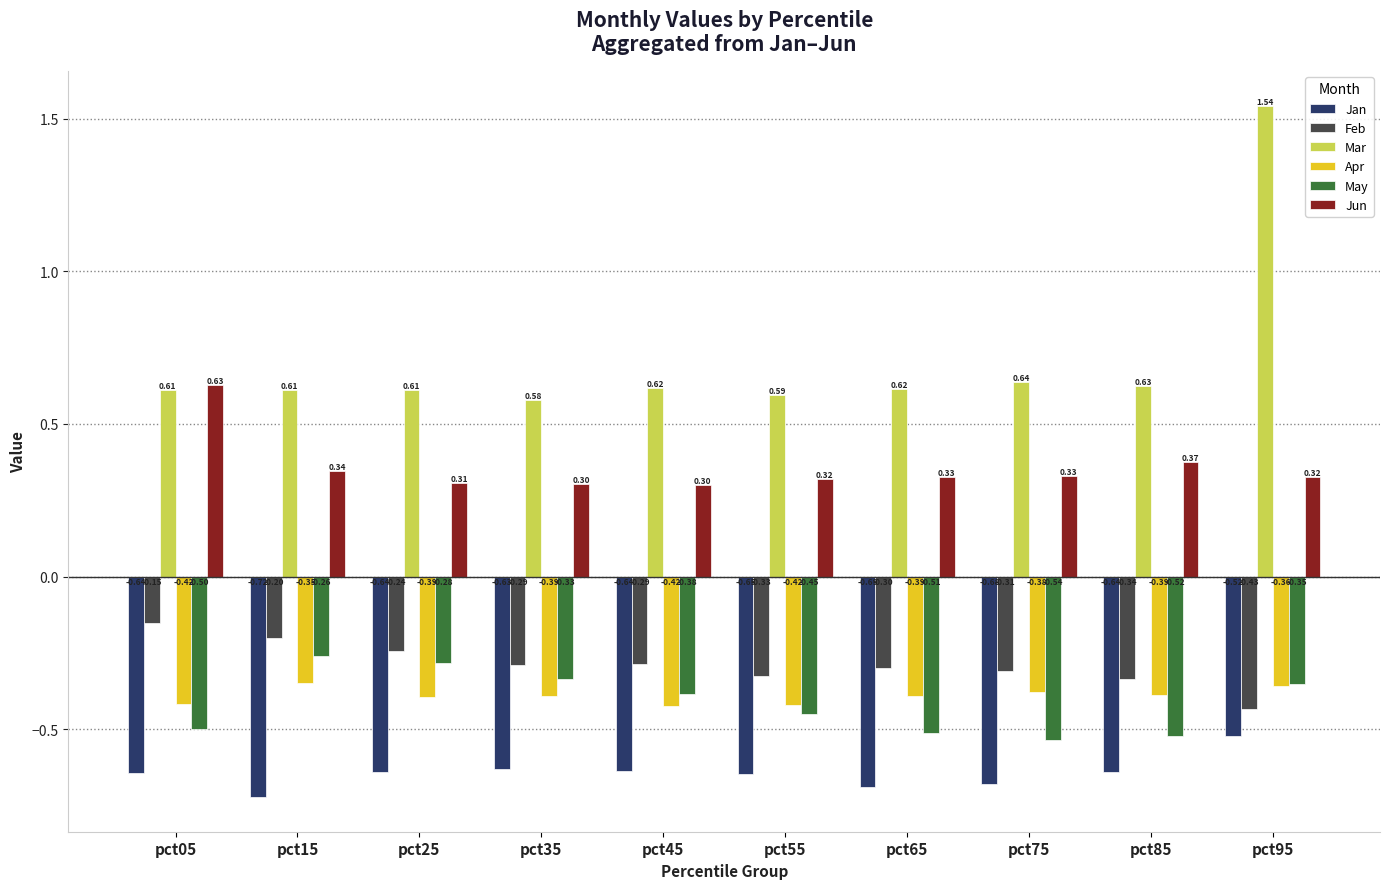

Between pct75 and pct95, which series saw the biggest shift?

Mar